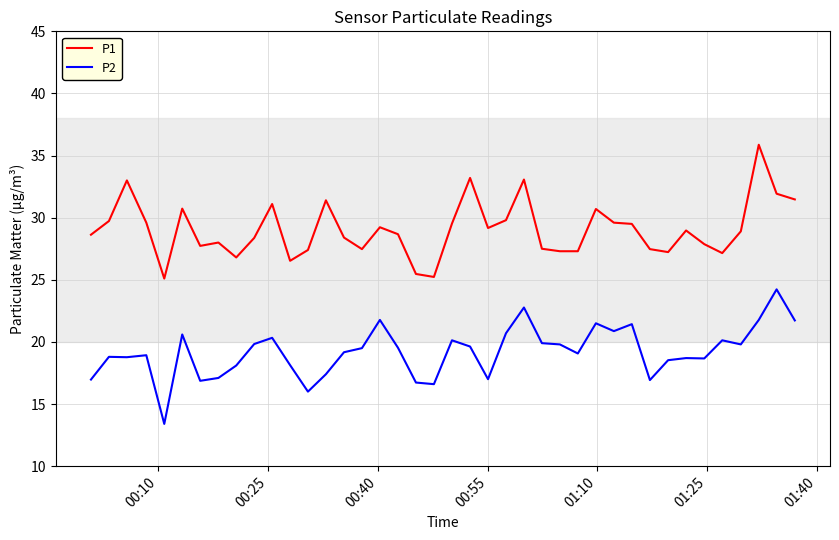

What is the difference between the maximum and minimum values in the P2 series?

10.8